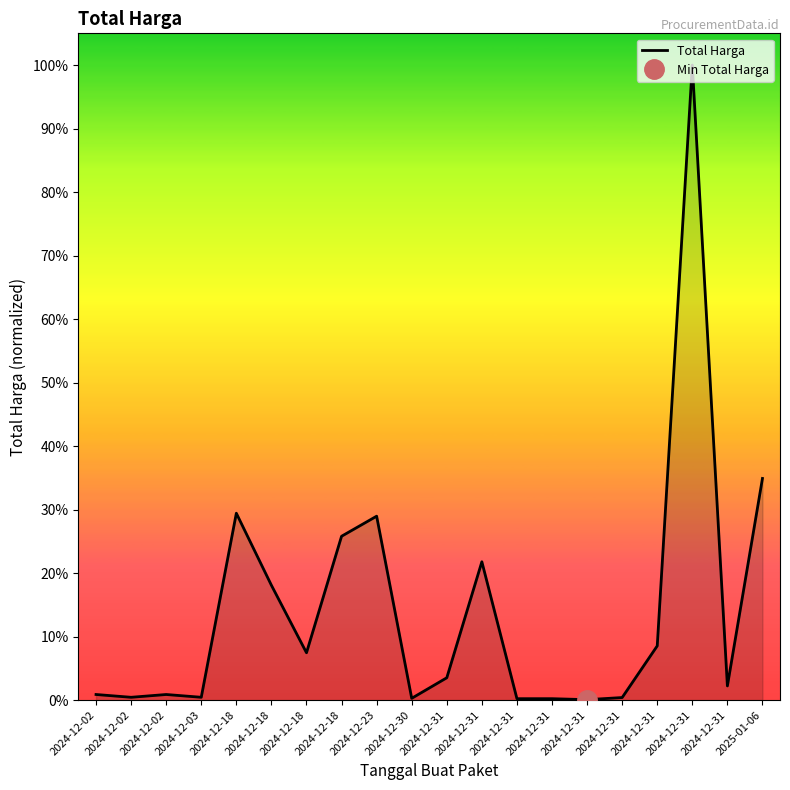

Reading left to right, transcribe all the data shown in this chart.

116160000	58080000	116160000	58272000	3889401600	2389735200	984972000	3410174400	3827760000	36778000	464445888	2878800000	29000000	29000000	8550000	53000000	1128000000	13217400000	294713880	4613012370